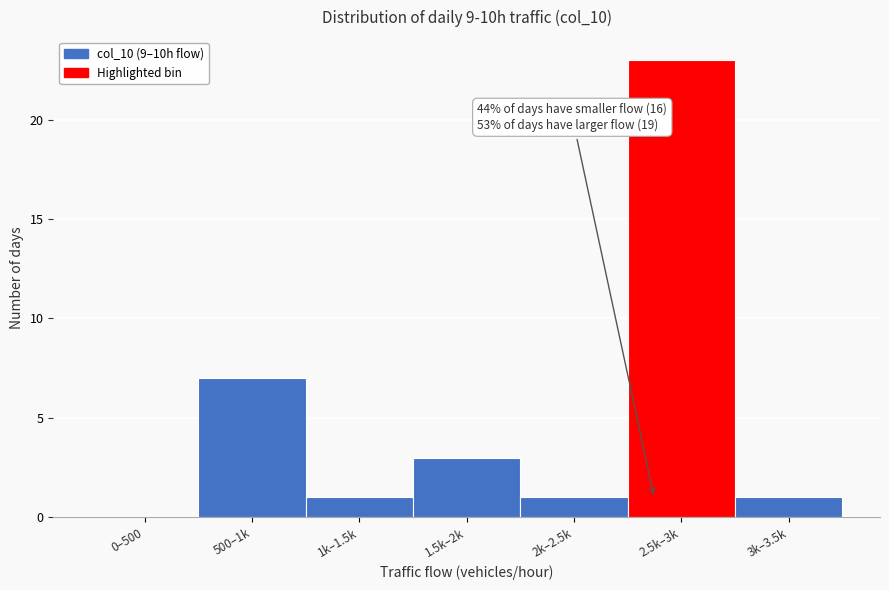

Reading left to right, transcribe all the data shown in this chart.

0–500=0	500–1k=7	1k–1.5k=1	1.5k–2k=3	2k–2.5k=1	2.5k–3k=23	3k–3.5k=1